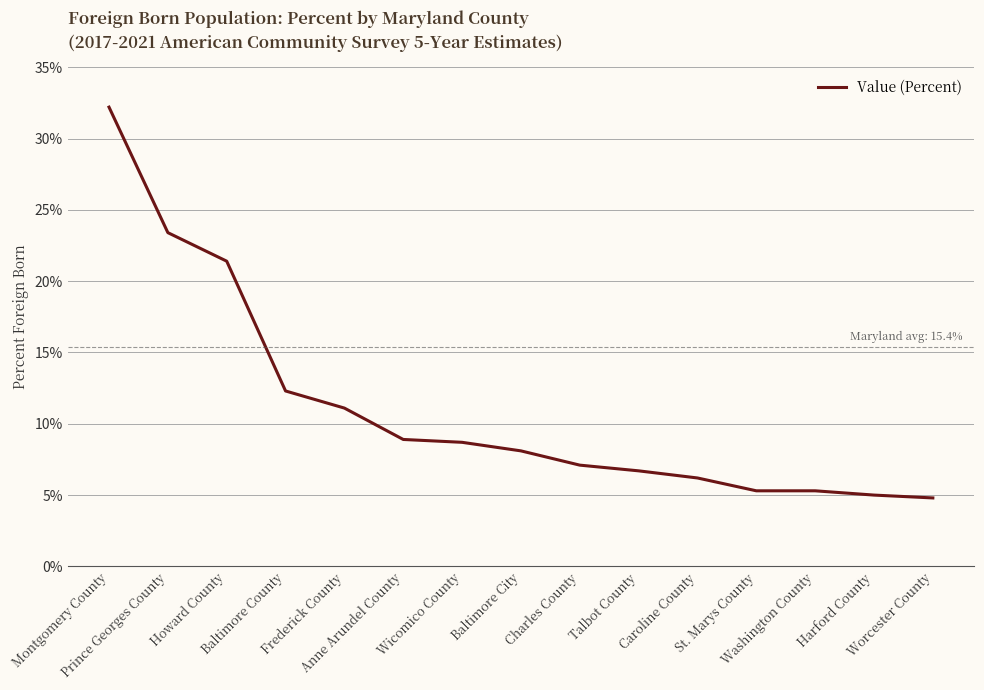

The value at Frederick County is 11.1. True or false?

True